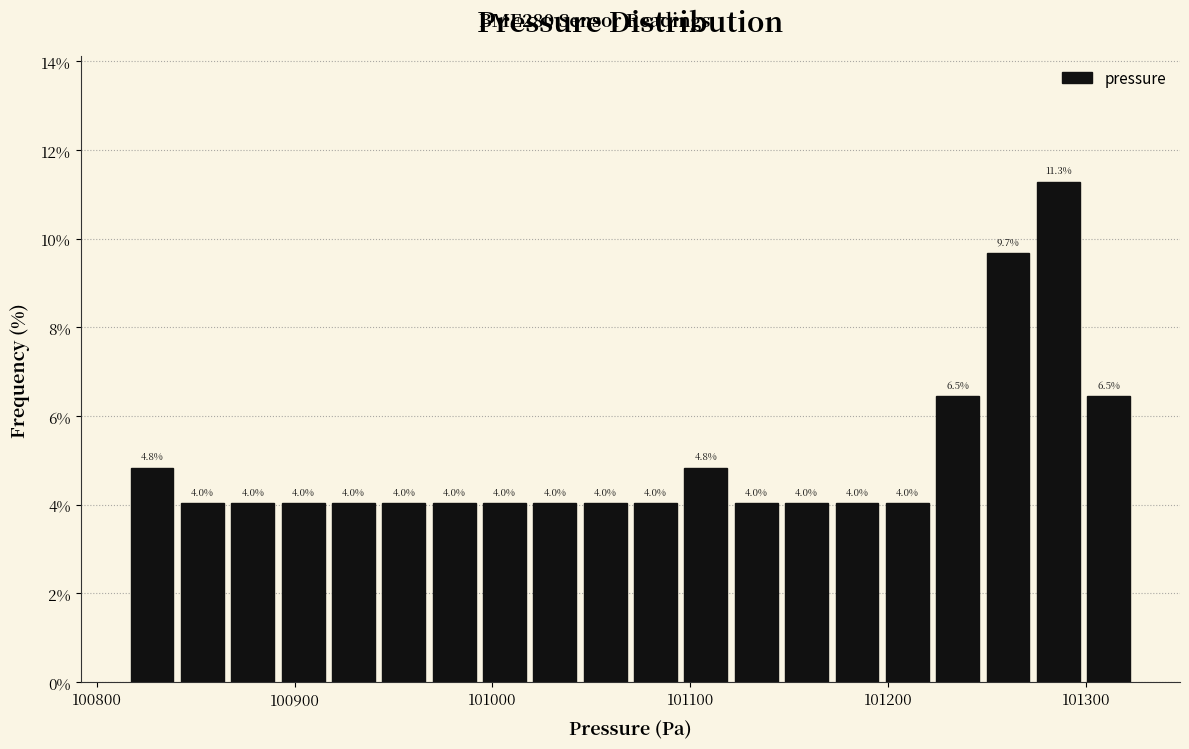

Read against the x-axis, roughly where is the centre of the tallest bar?

101290